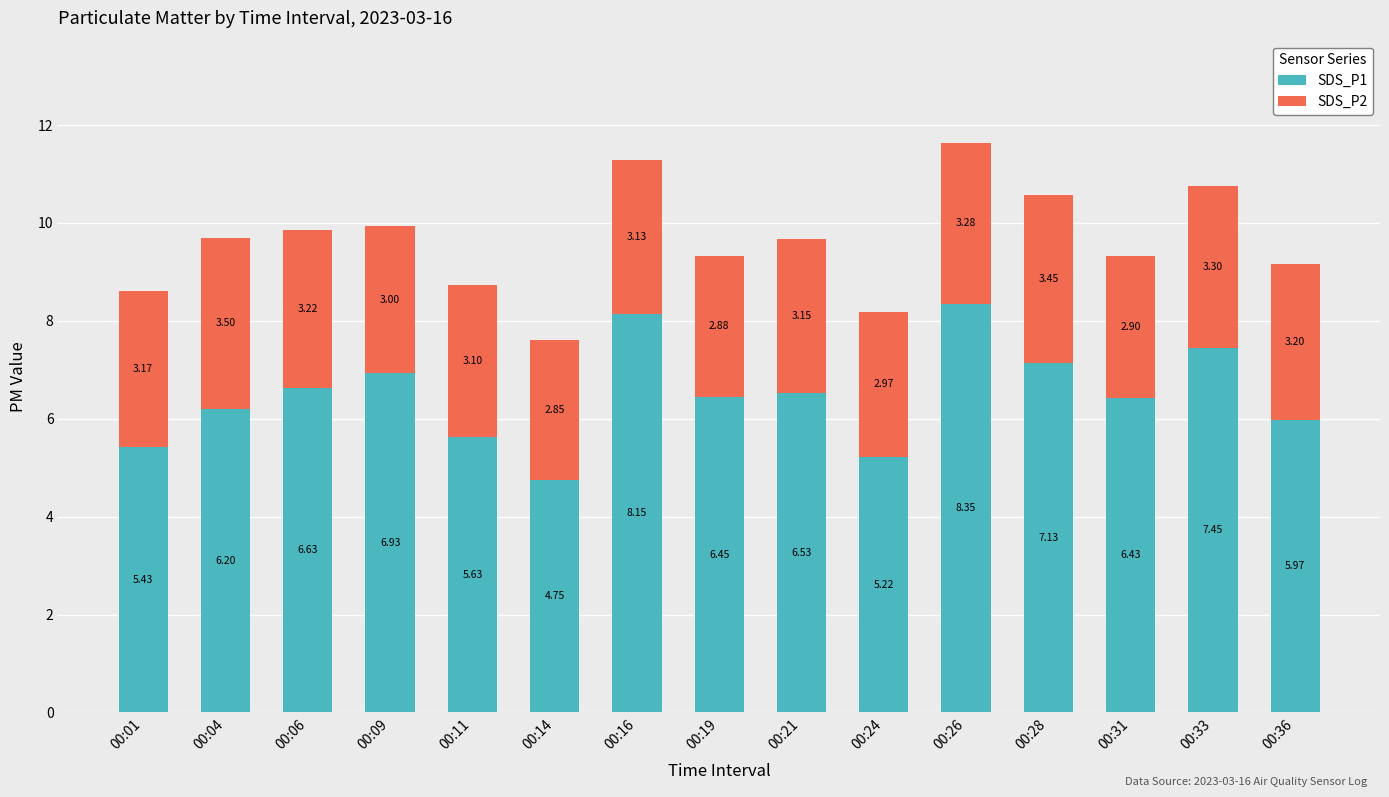

What is the difference between the maximum and second lowest values in the SDS_P1 series?

3.1